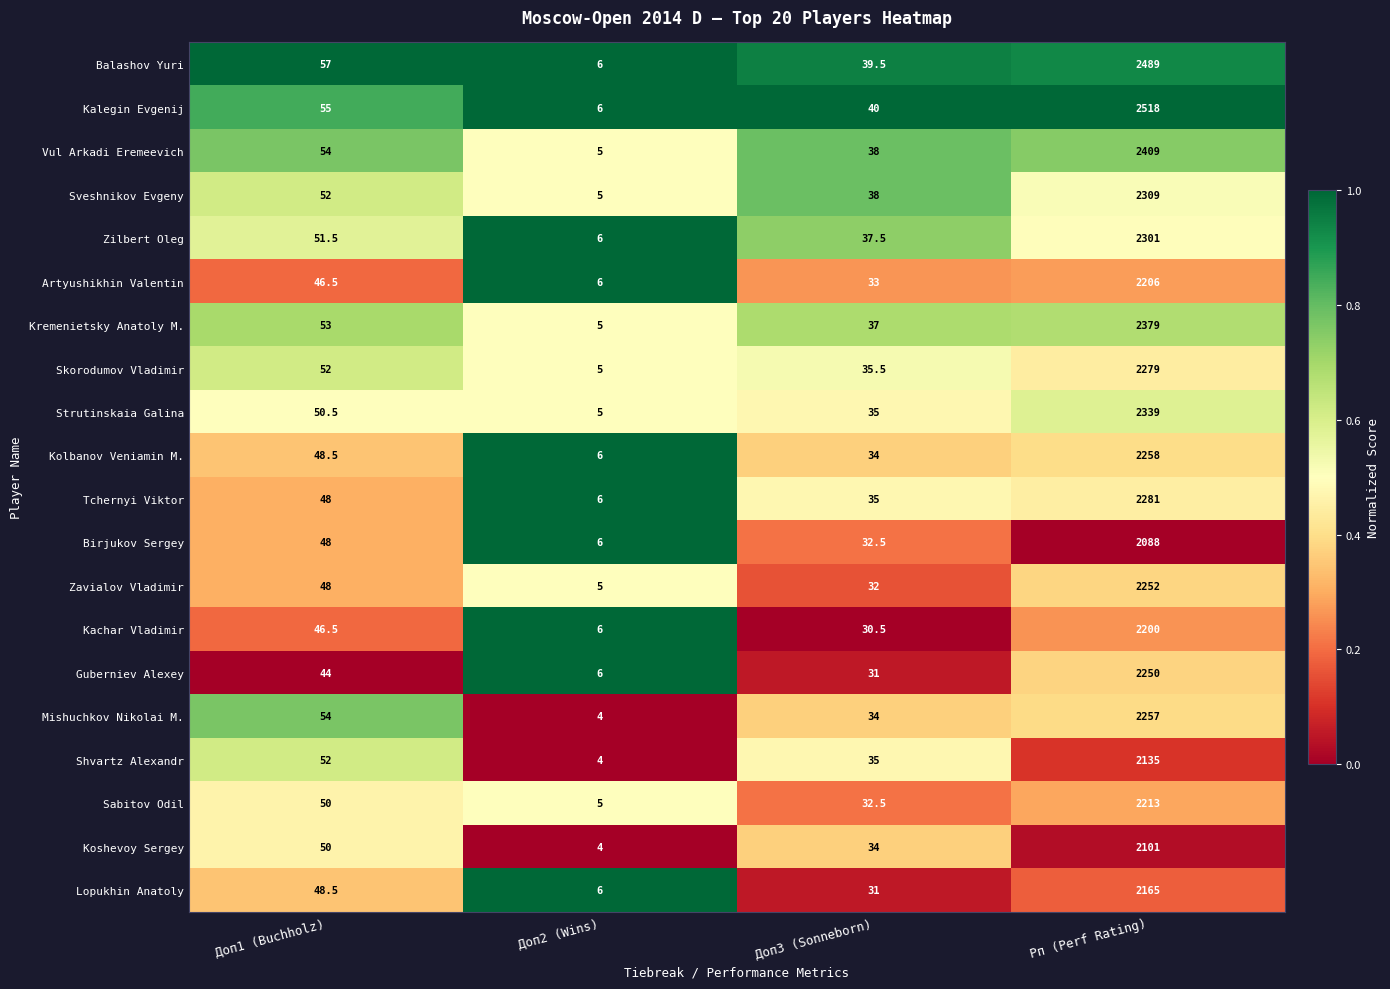

The Guberniev Alexey series shows 47.5 at Доп3 (Sonneborn). True or false?

False